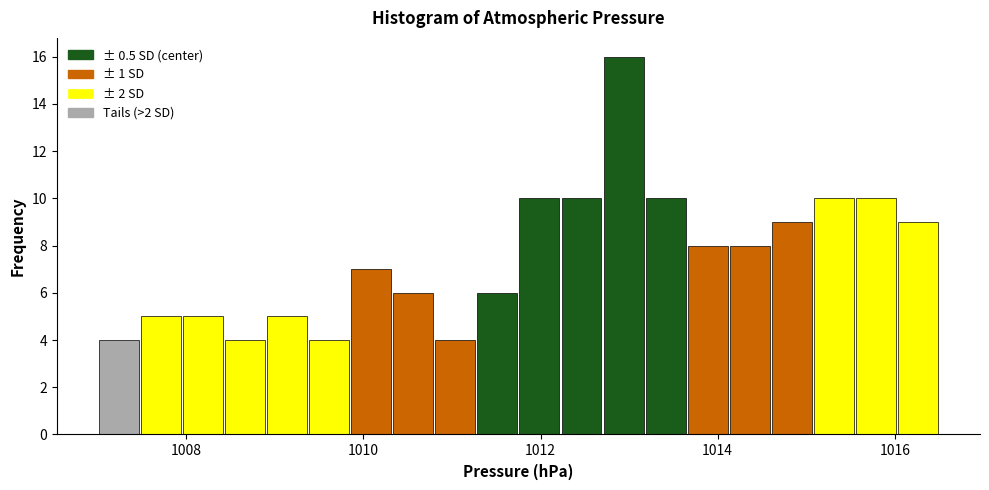

Read against the x-axis, roughly where is the centre of the tallest bar?

1013.0